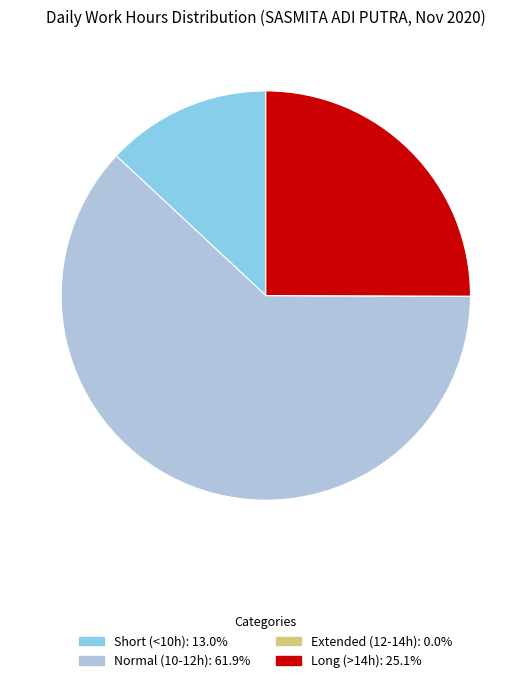

Is there any slice that represents more than half of the pie?

Yes